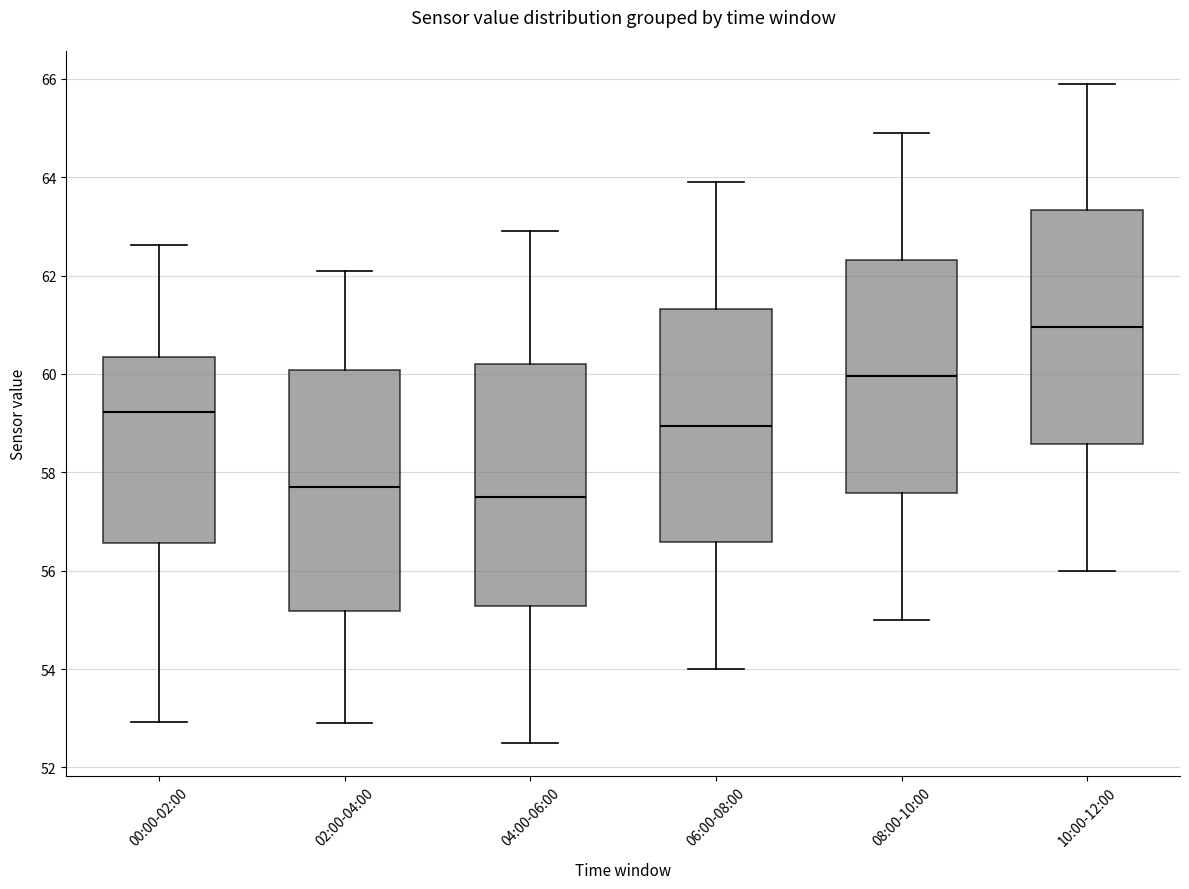

Reading left to right, transcribe this box plot: for each box, give where its median line is, the range the box spans, and where its two whiskers end, as read against the y-axis. The values are not printed on the chart, so give them approximately, as read against the axis.

00:00-02:00: median 59.2, box 56.6 to 60.4, whiskers 53.0 to 62.6
02:00-04:00: median 57.8, box 55.2 to 60.0, whiskers 53.0 to 62.2
04:00-06:00: median 57.6, box 55.2 to 60.2, whiskers 52.6 to 63.0
06:00-08:00: median 59.0, box 56.6 to 61.4, whiskers 54.0 to 64.0
08:00-10:00: median 60.0, box 57.6 to 62.4, whiskers 55.0 to 65.0
10:00-12:00: median 61.0, box 58.6 to 63.4, whiskers 56.0 to 66.0